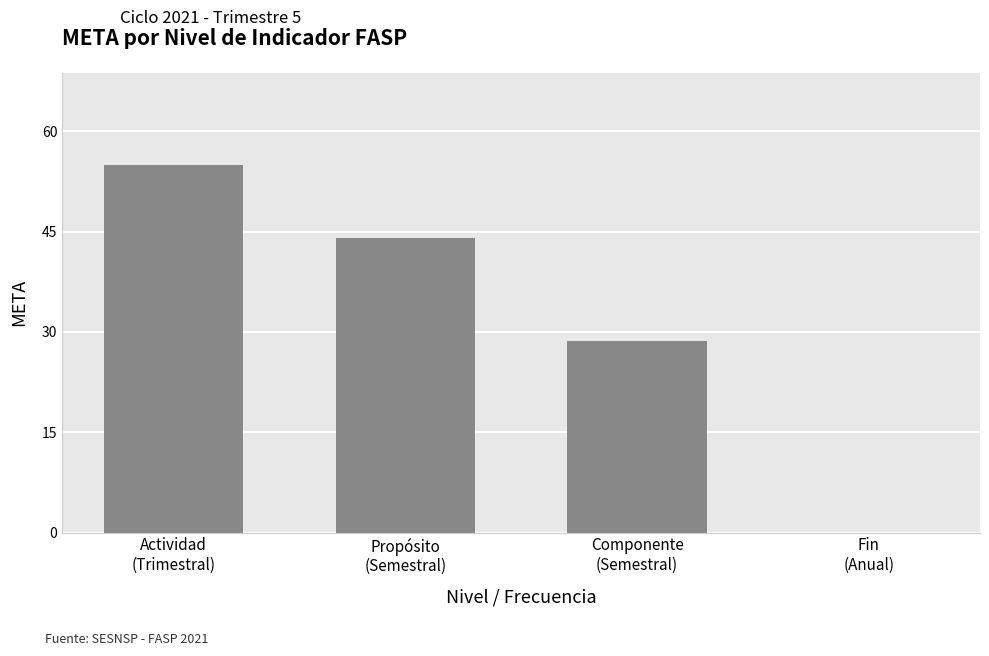

What is the greatest value displayed?

55.0